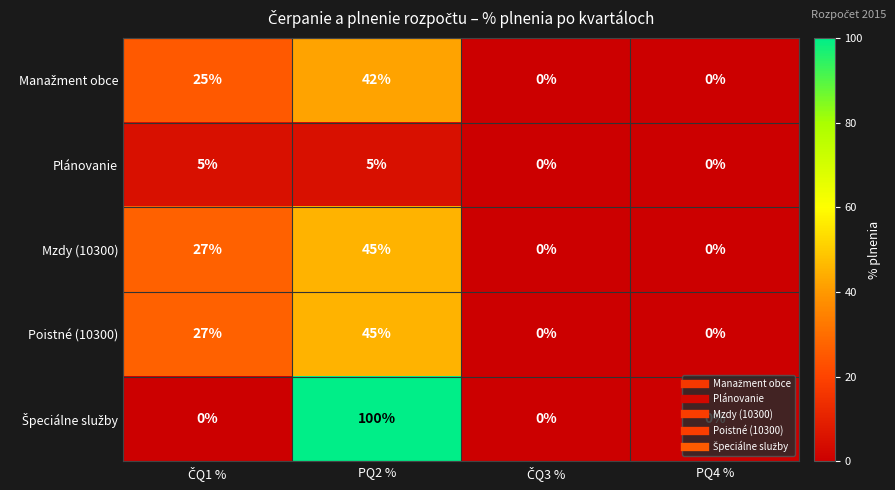

At which category is the sum across all series the highest?

PQ2 %